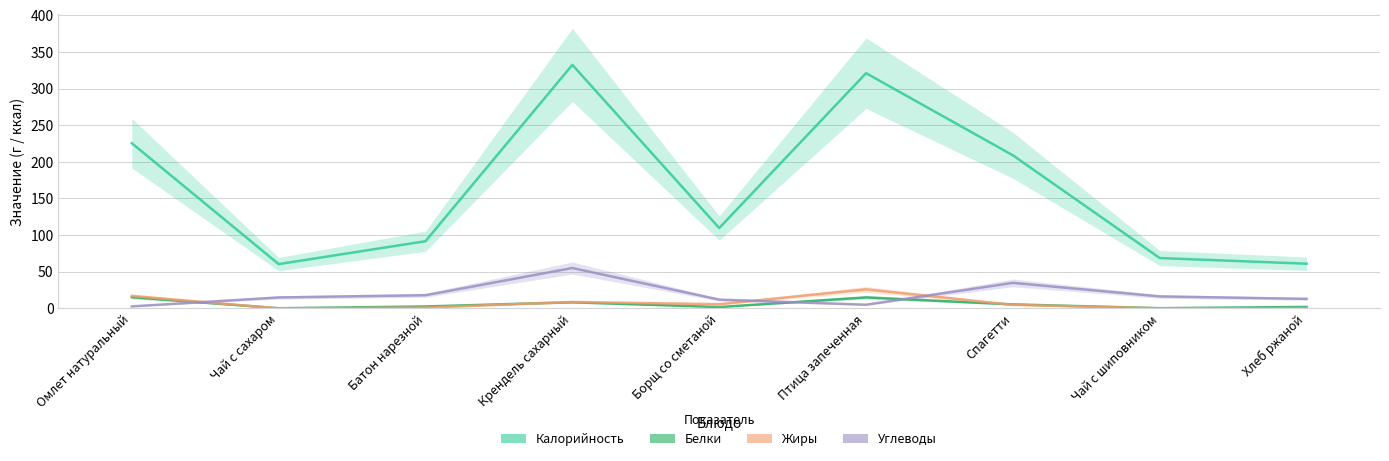

What position from the left is Птица запеченная?

6